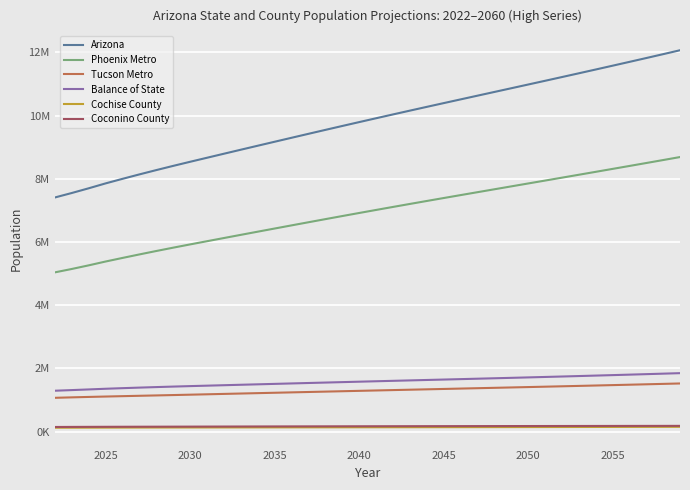

True or false: Balance of State and Cochise County intersect in this chart.

False